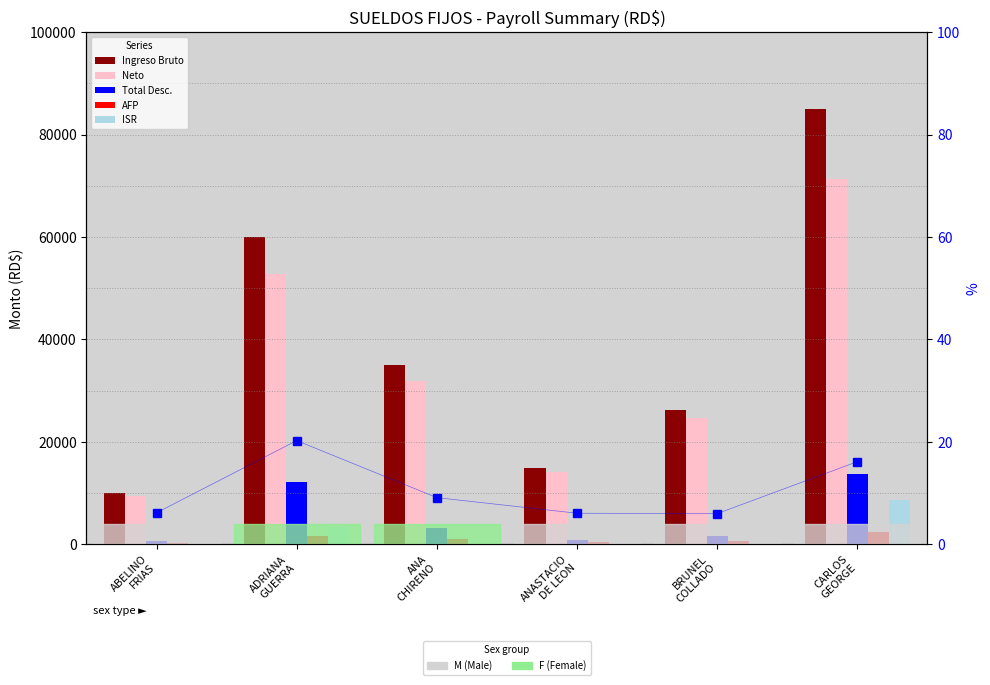

Which series has the largest range (max minus min)?

Ingreso Bruto